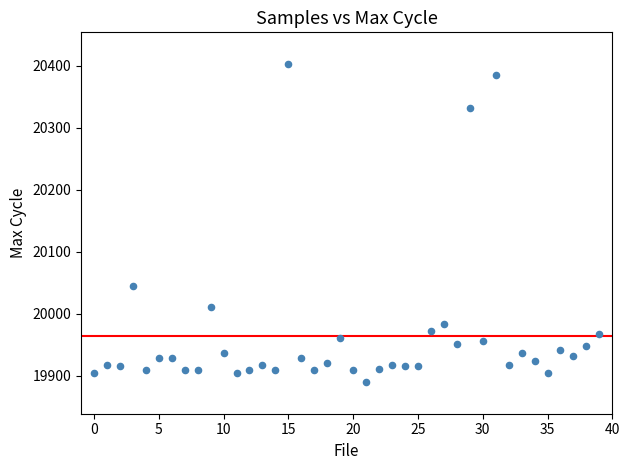

What Y value in the scatter plot is closest to 20146?

20045